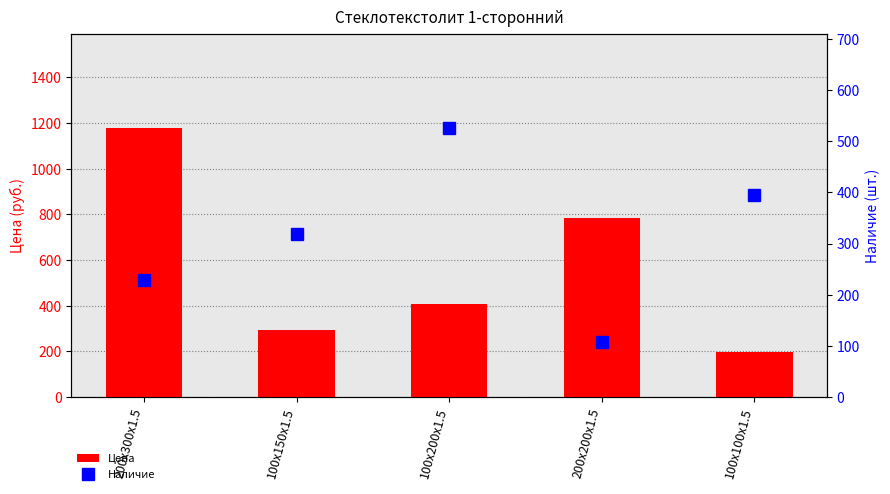

Which has a higher value, 100x150x1.5 or 100x100x1.5?

100x150x1.5